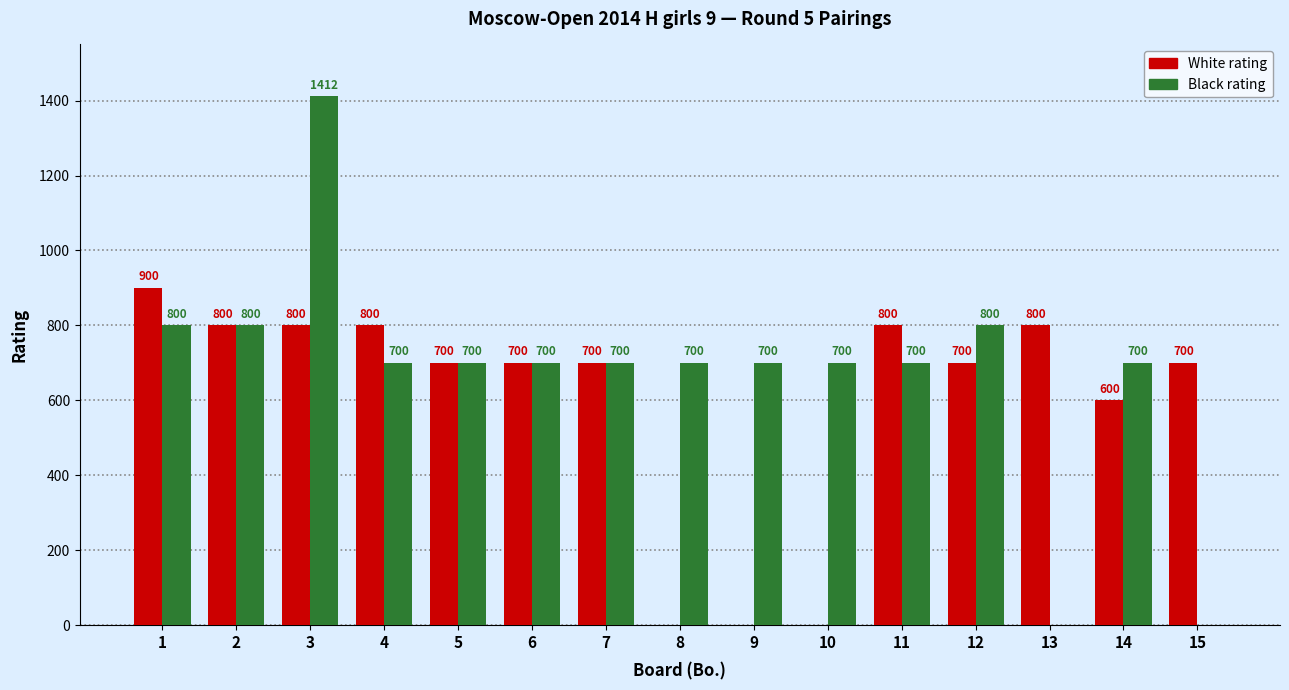

Which series changed the most between 11 and 15?

Black rating